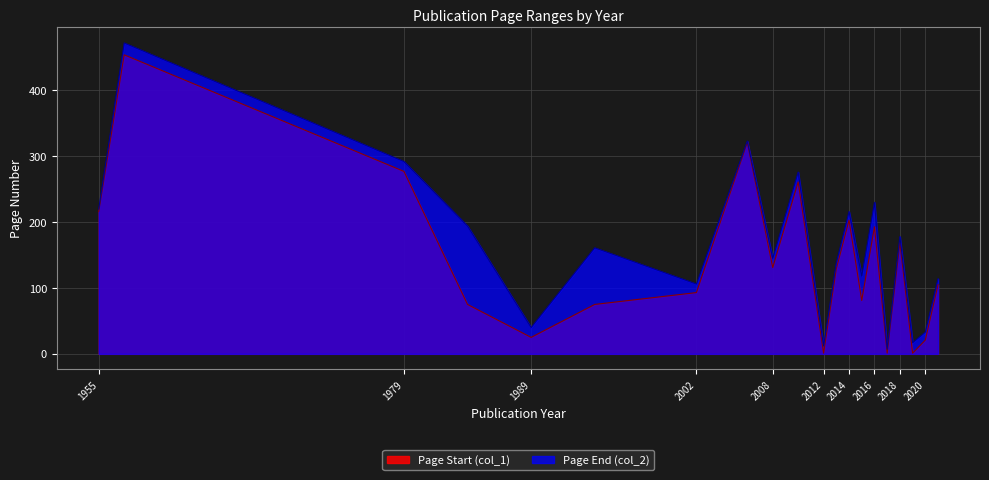

True or false: Page Start (col_1) and Page End (col_2) cross at least once.

False